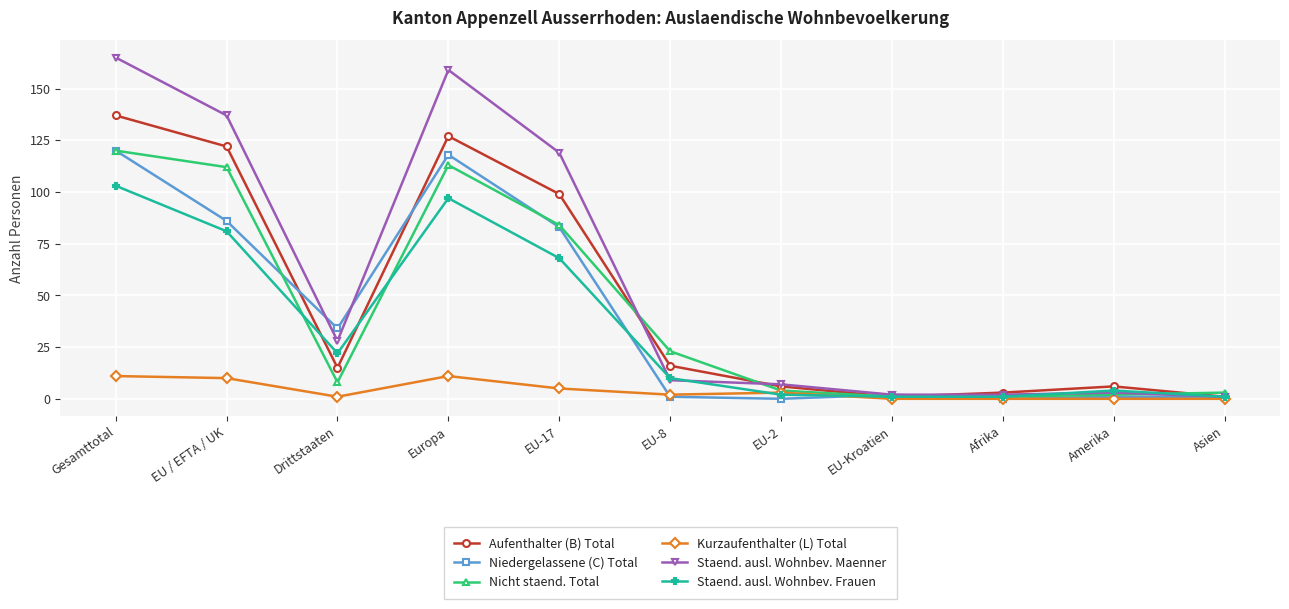

Between EU / EFTA / UK and Europa, which series saw the biggest shift?

Niedergelassene (C) Total